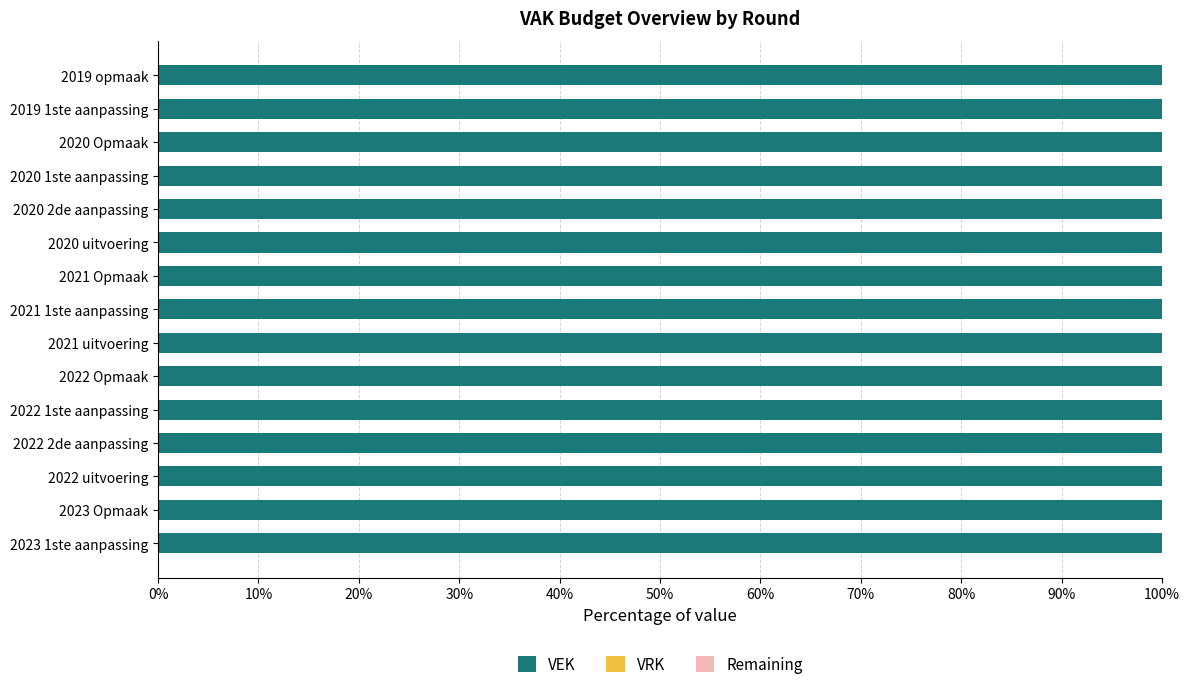

What is the difference between the maximum and second lowest values in the VEK series?

6929